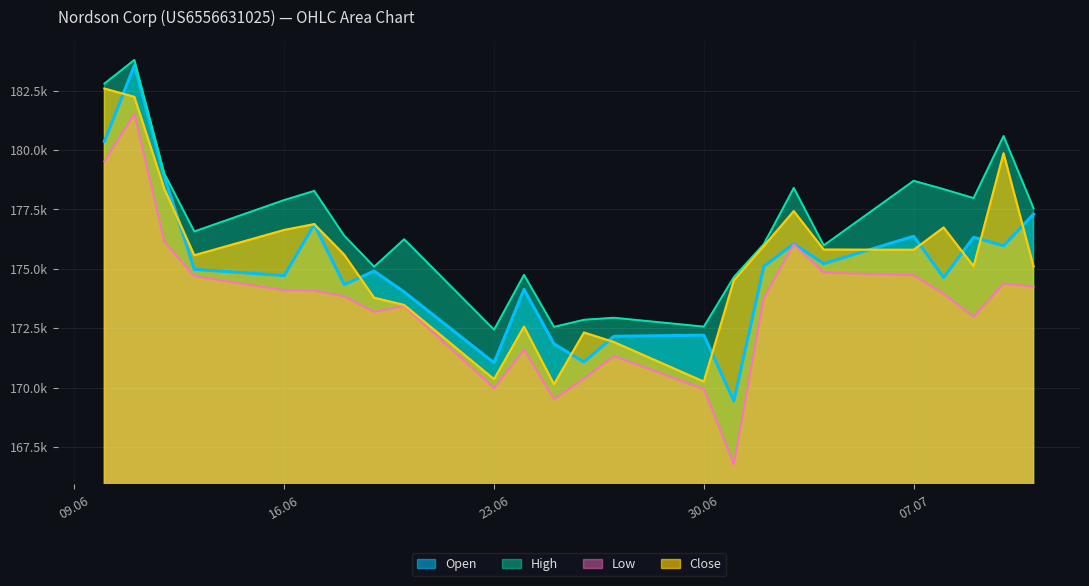

What is the spread (max minus min) of values at 23.06?

2461